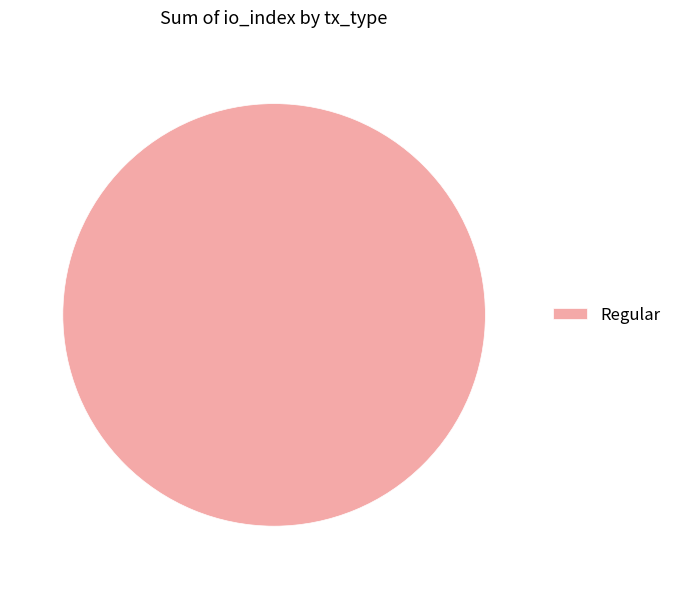

The Regular slice represents 100% of the pie. True or false?

True